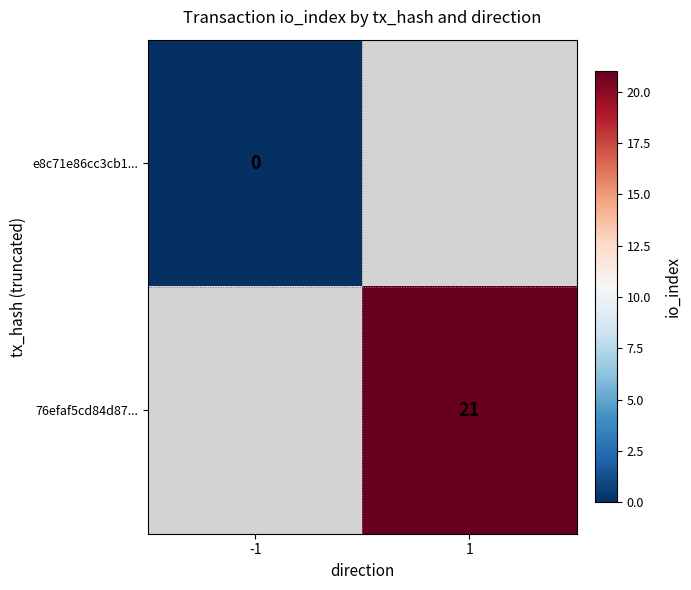

The 76efaf5cd84d87... series shows 36 at 1. True or false?

False